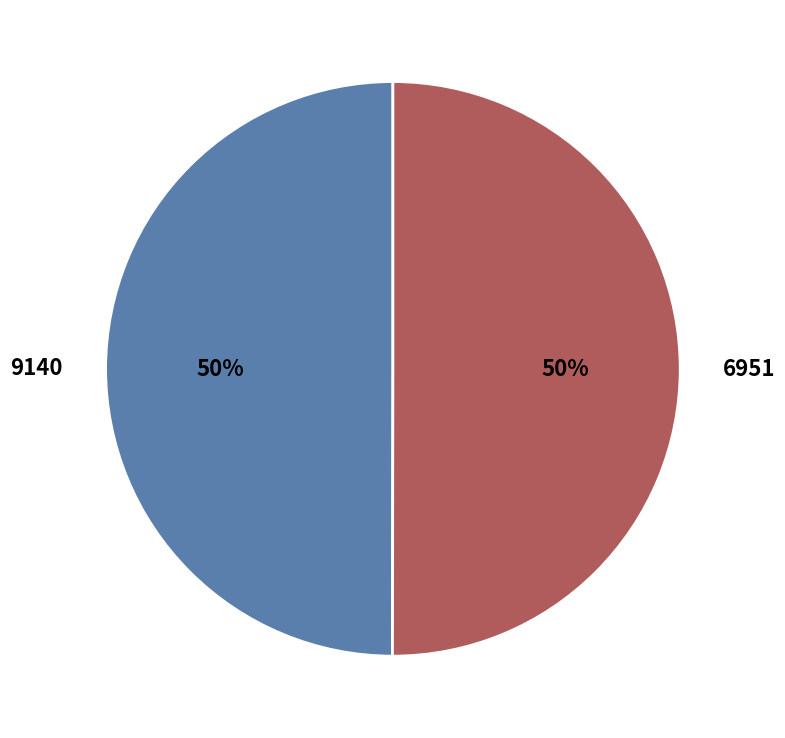

To the nearest percent, what percentage of the pie is 9140?

50%